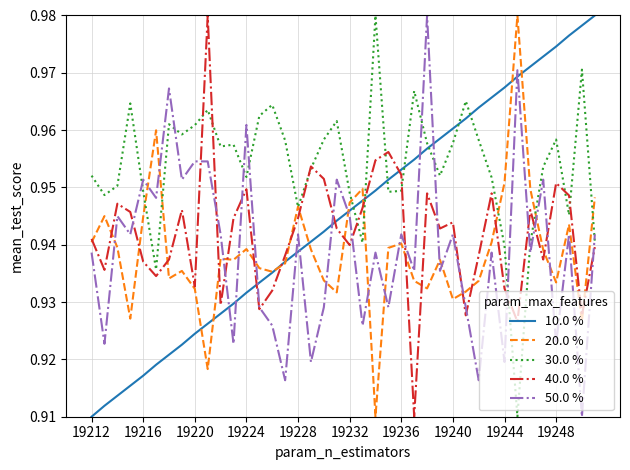

Which series has the largest total across all categories?

30.0 %